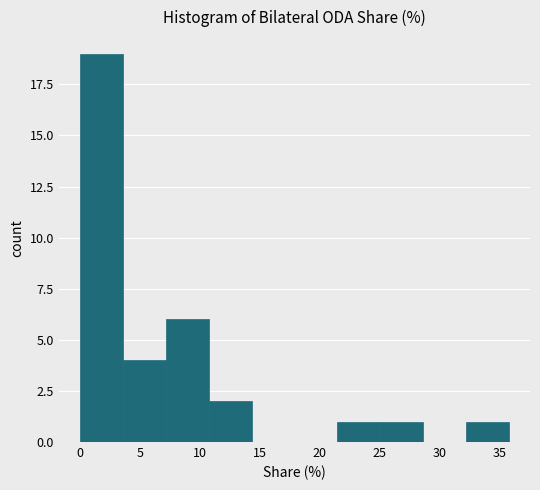

What is the height of the bar covering 10.5 to 14.5 on the x-axis? Neither the bar edges nor the heights are printed on the chart, so give them approximately, as read against the axes.

2